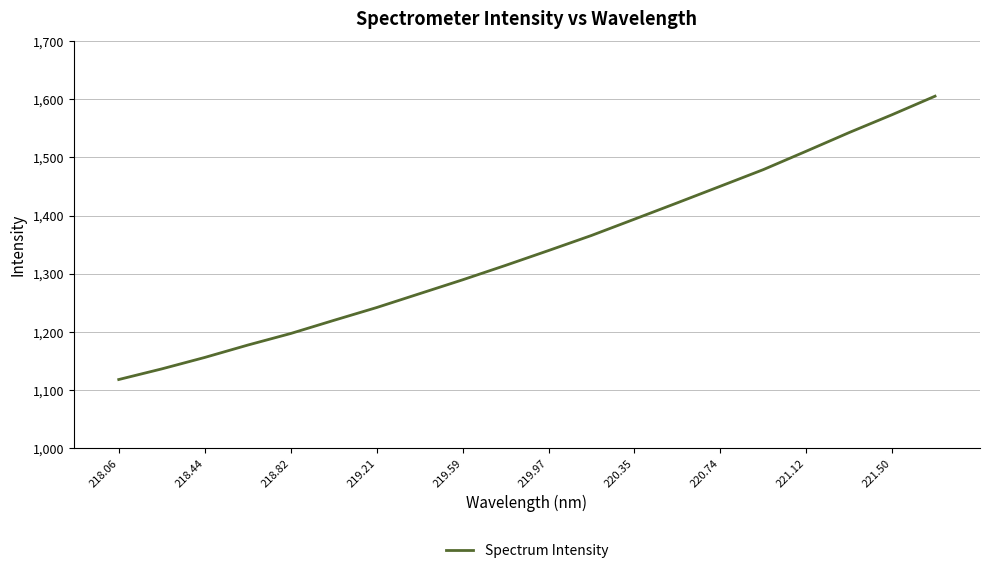

What is the maximum value shown in the chart?

1605.5